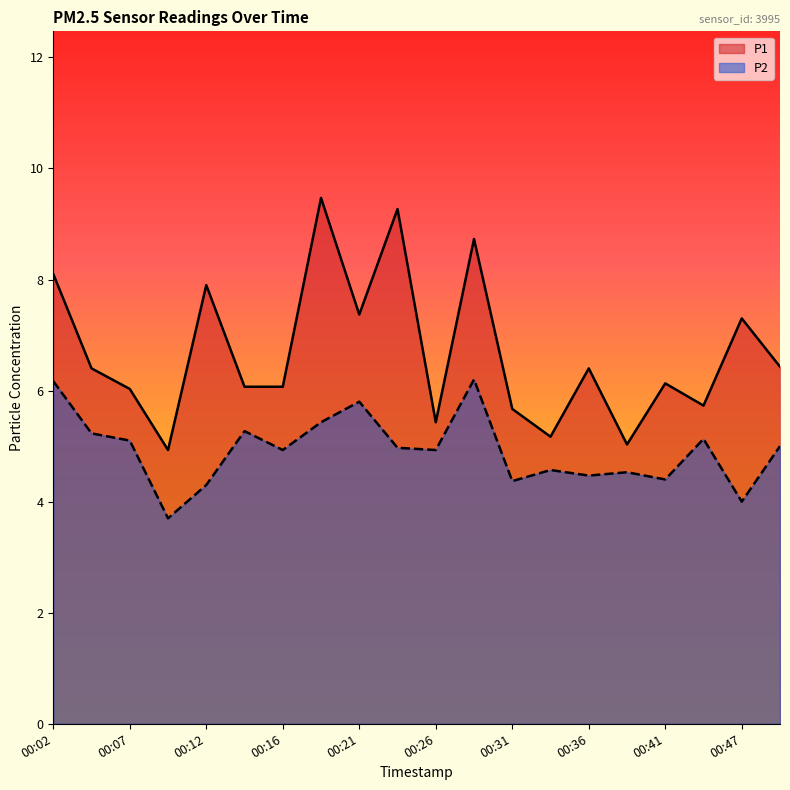

Between 00:24 and 00:34, which series saw the biggest shift?

P1